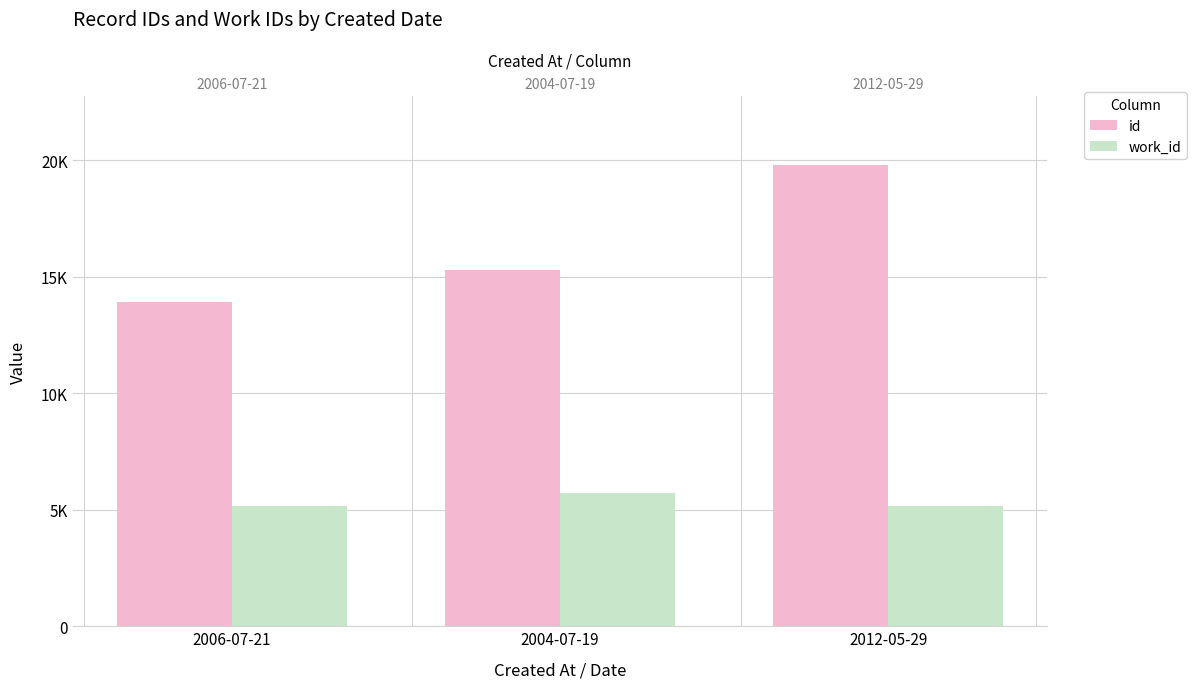

What are all the series names shown in the legend?

id, work_id